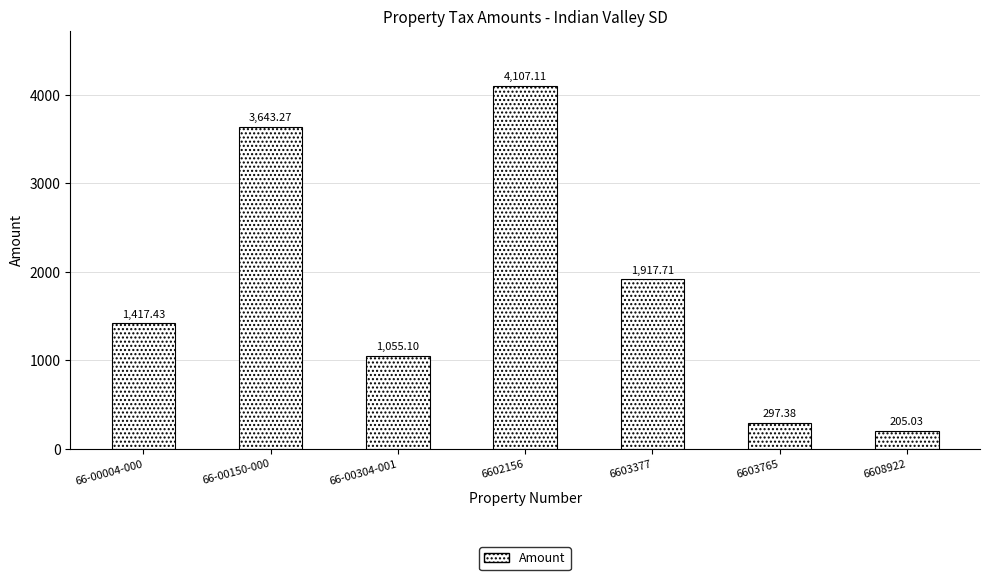

What is the change in value from 6603377 to 6603765?

-1620.3